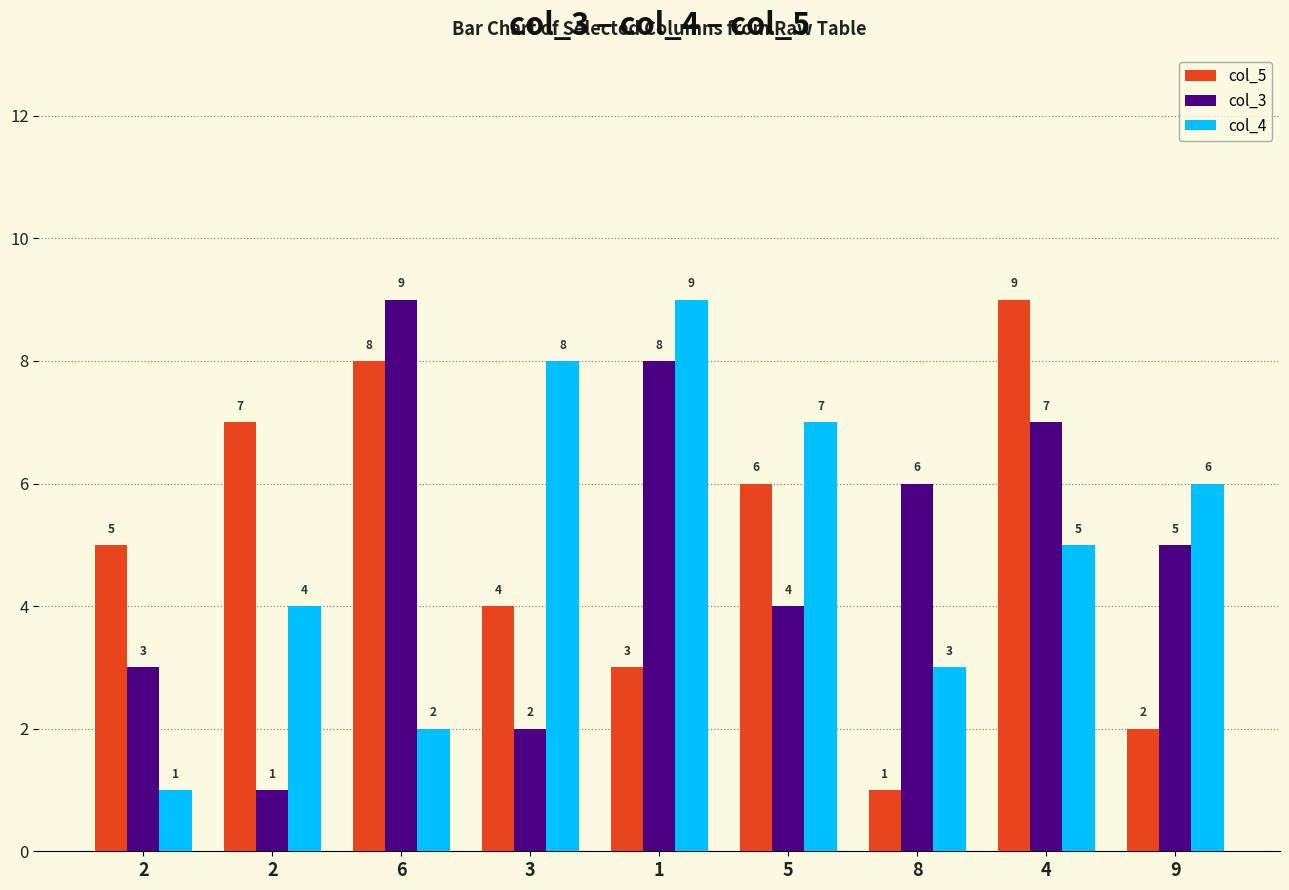

Reading left to right, what are all the values shown in this chart?

col_5: 2=5	2=7	6=8	3=4	1=3	5=6	8=1	4=9	9=2
col_3: 2=3	2=1	6=9	3=2	1=8	5=4	8=6	4=7	9=5
col_4: 2=1	2=4	6=2	3=8	1=9	5=7	8=3	4=5	9=6